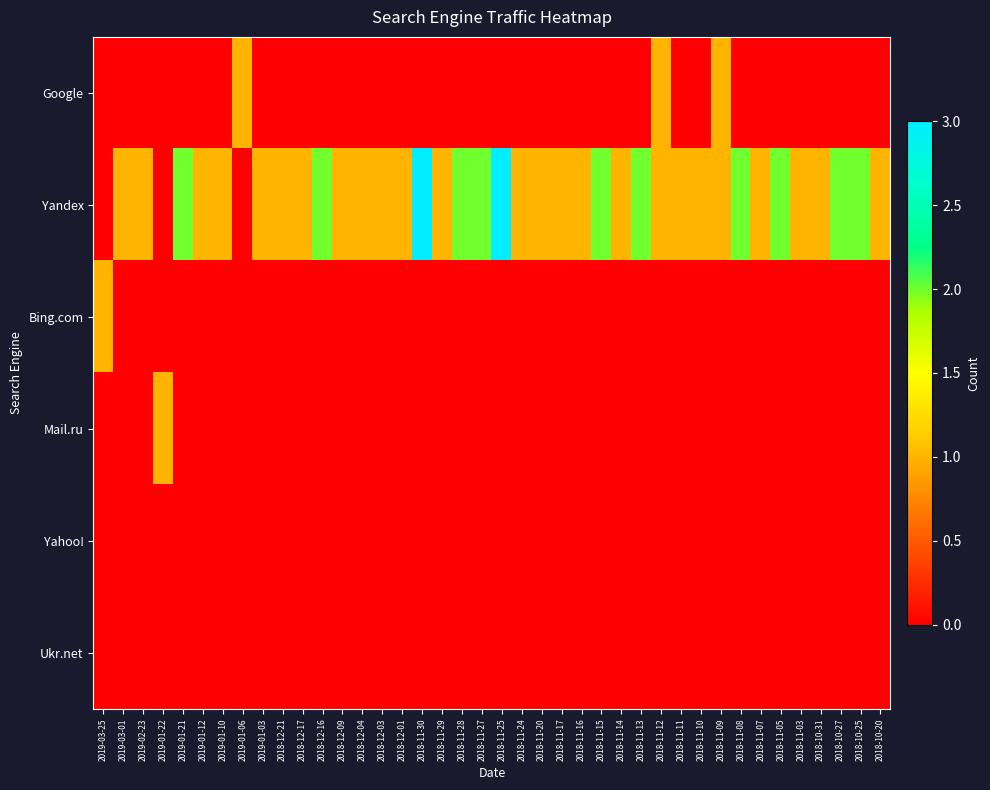

Which series has the largest total across all categories?

Yandex